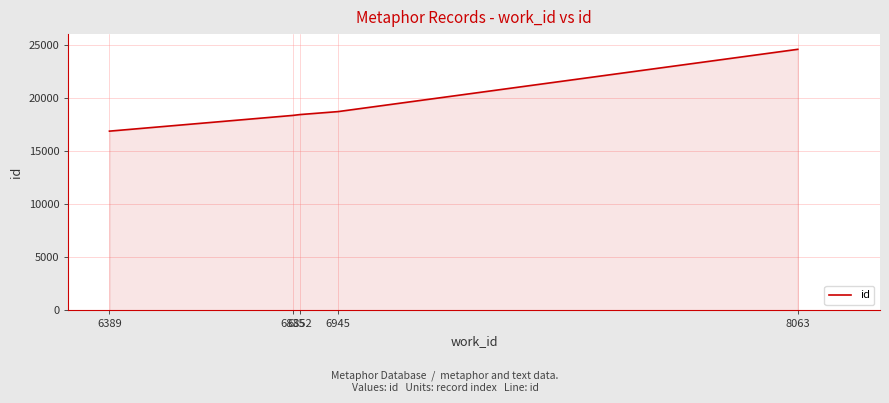

How many distinct data groups are displayed?

1